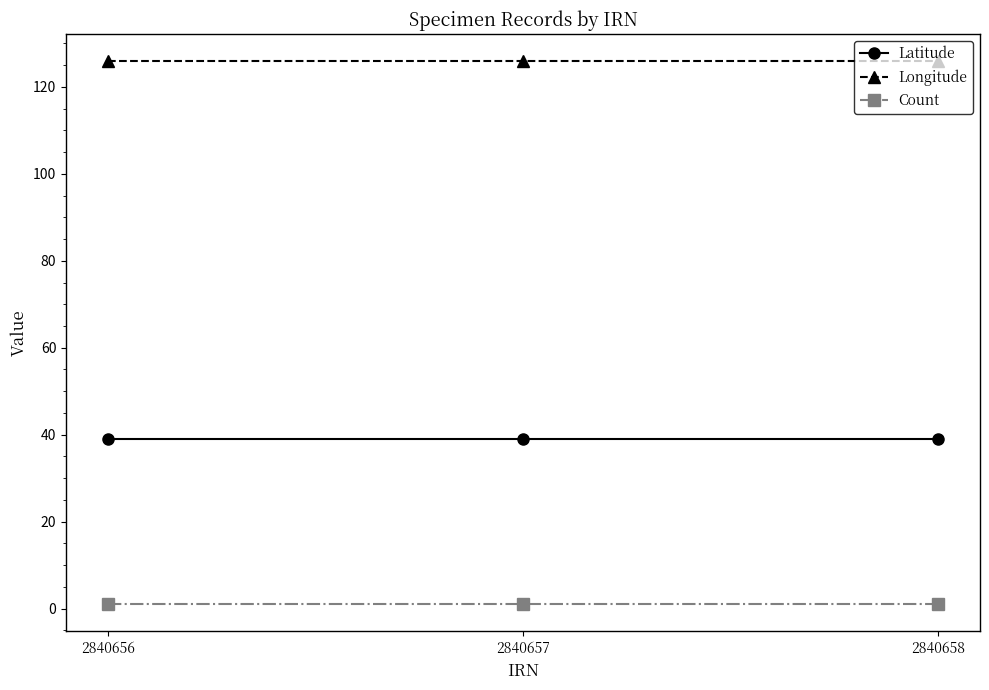

What is the spread (max minus min) of values at 2840658?

124.9